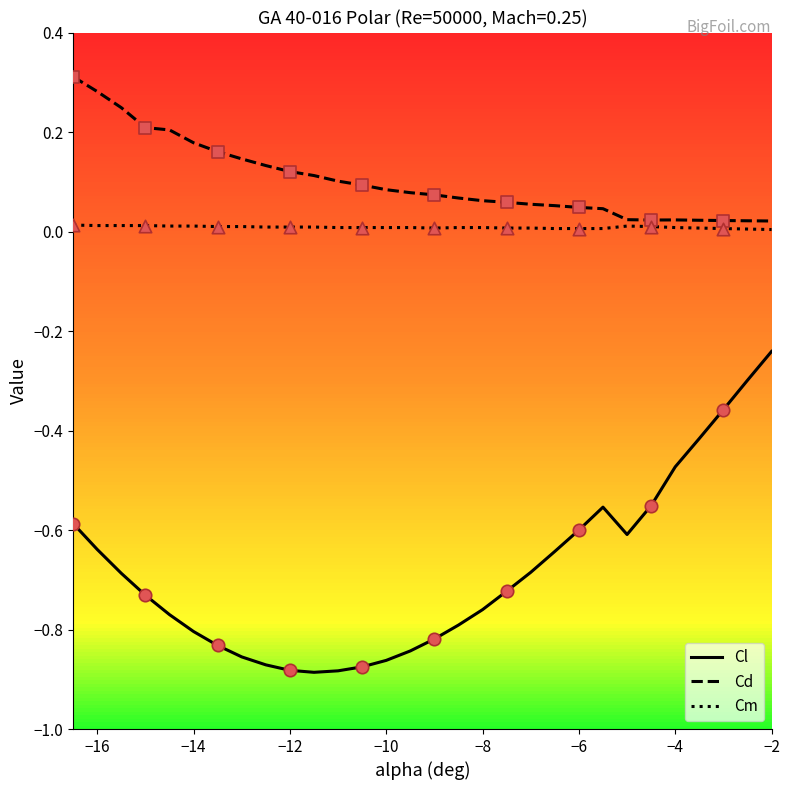

At how many categories does at least one series exceed 0?

30